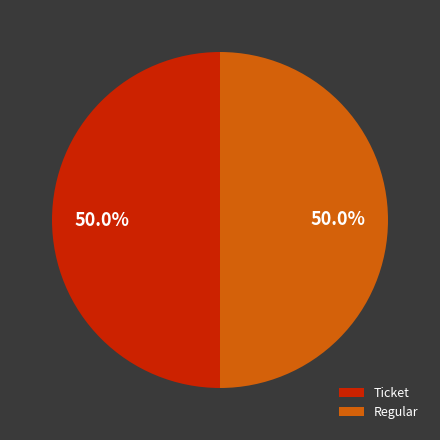

Combined, do Ticket and Regular account for over 50%?

Yes